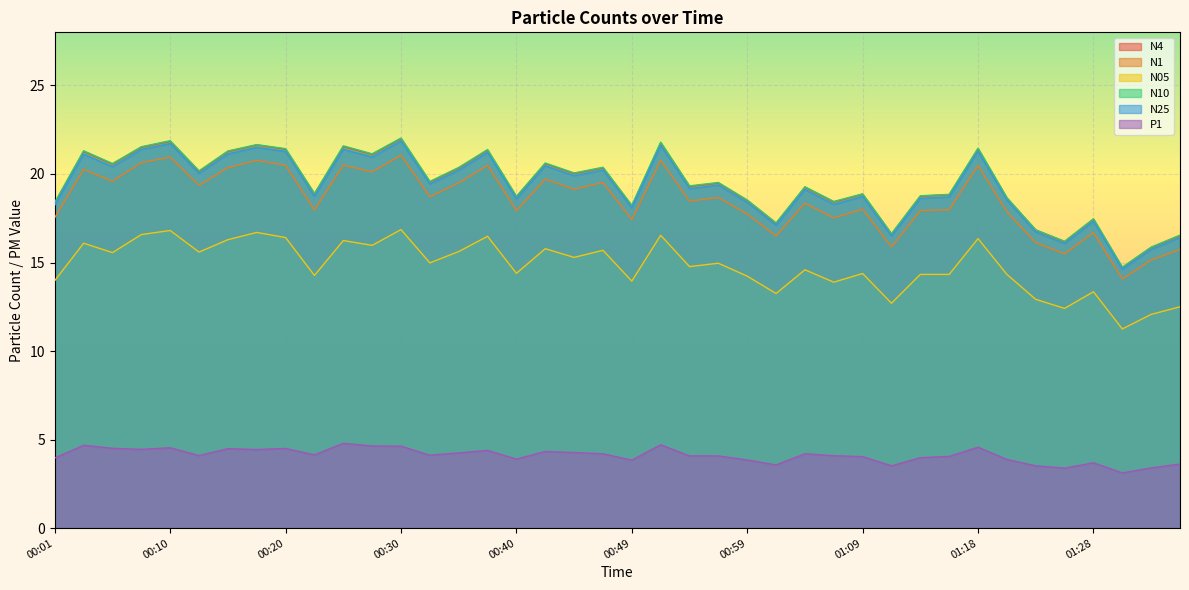

At which category does N25 reach its first local peak?

00:03